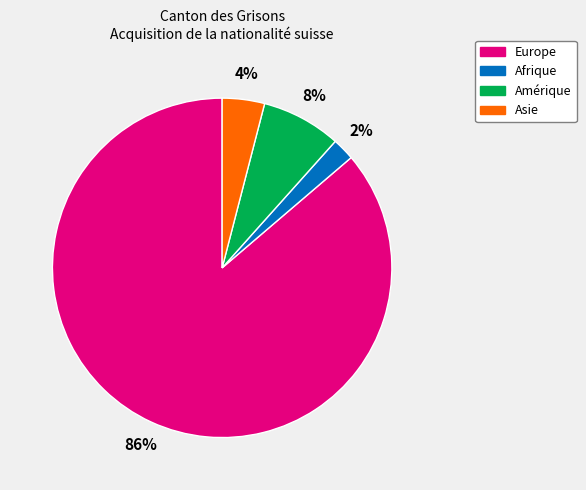

To the nearest percent, what is the average slice percentage?

25%